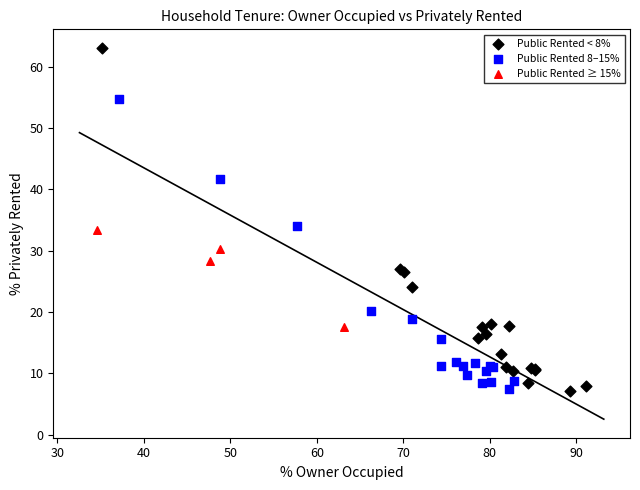

What are all the series names shown in the legend?

Public Rented < 8%, Public Rented 8–15%, Public Rented ≥ 15%